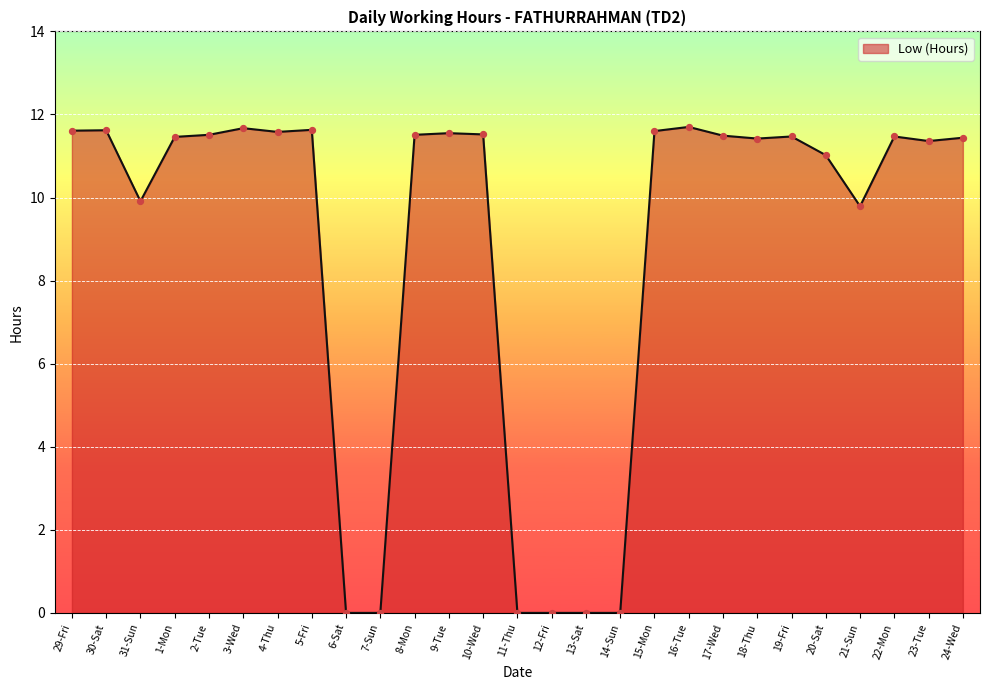

Between 11-Thu and 30-Sat, which is larger?

30-Sat